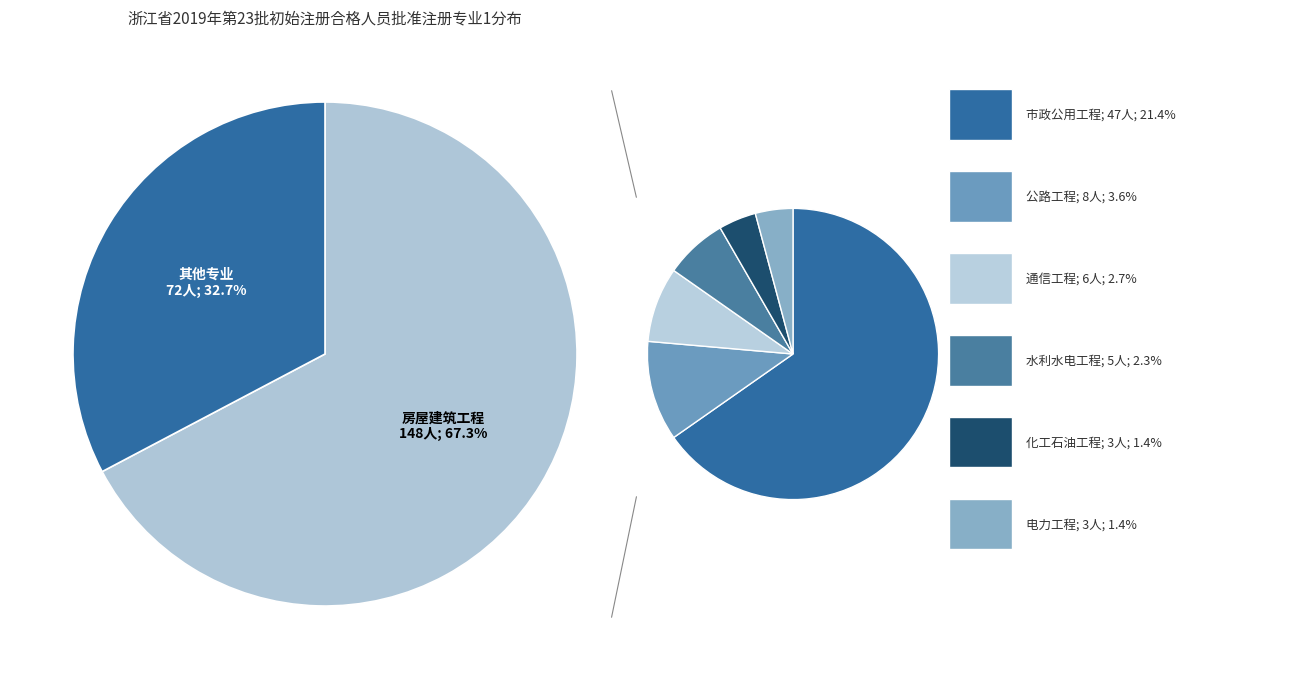

Is there any slice that represents more than half of the pie?

Yes